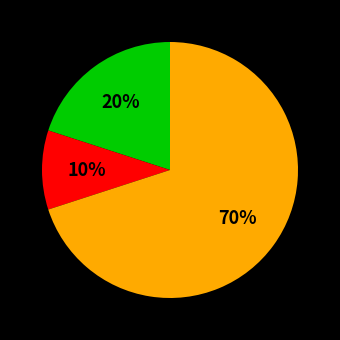

To the nearest percent, what is the average slice percentage?

33%